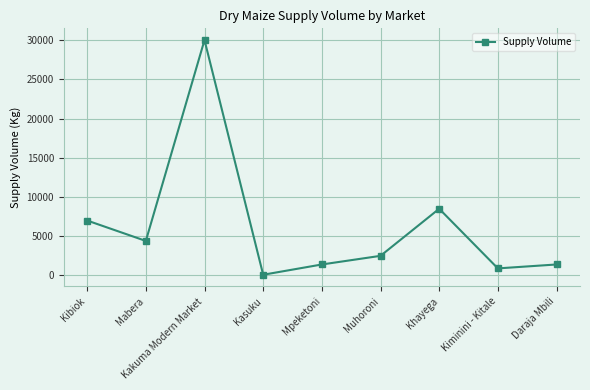

Between Muhoroni and Kiminini - Kitale, which is larger?

Muhoroni